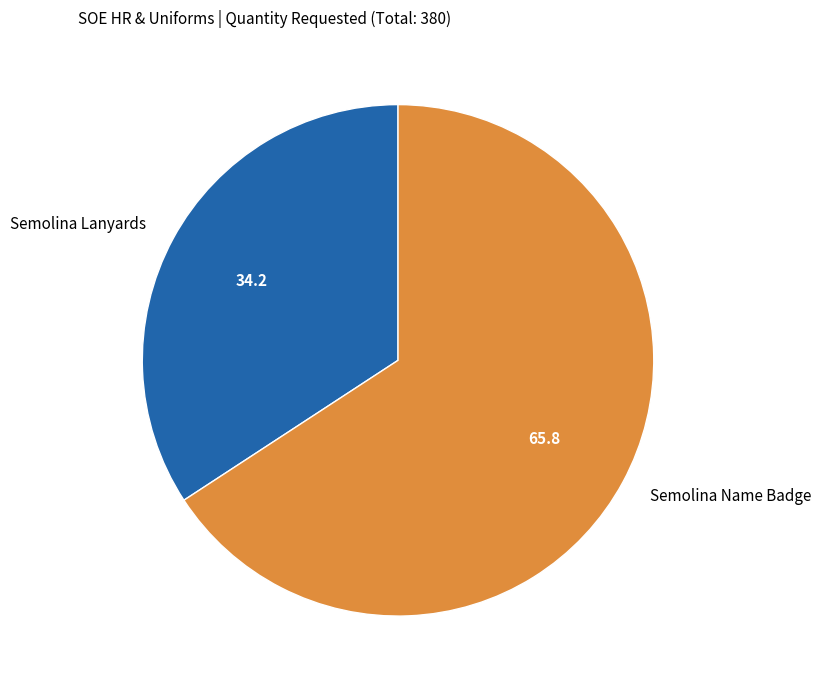

What is the largest slice in the pie chart?

Semolina Name Badge